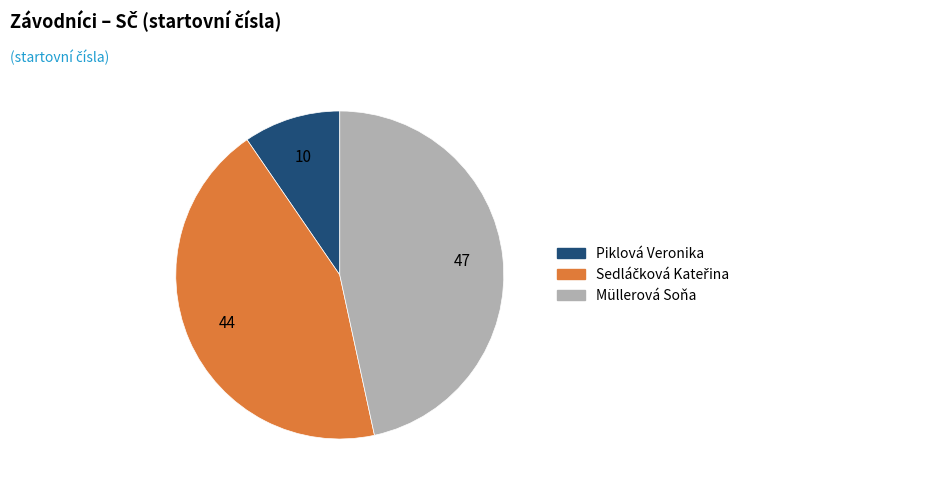

How many slices are in this pie chart?

3